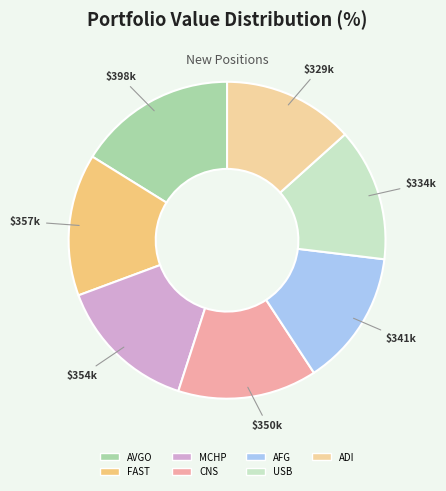

How many slices are in this pie chart?

7